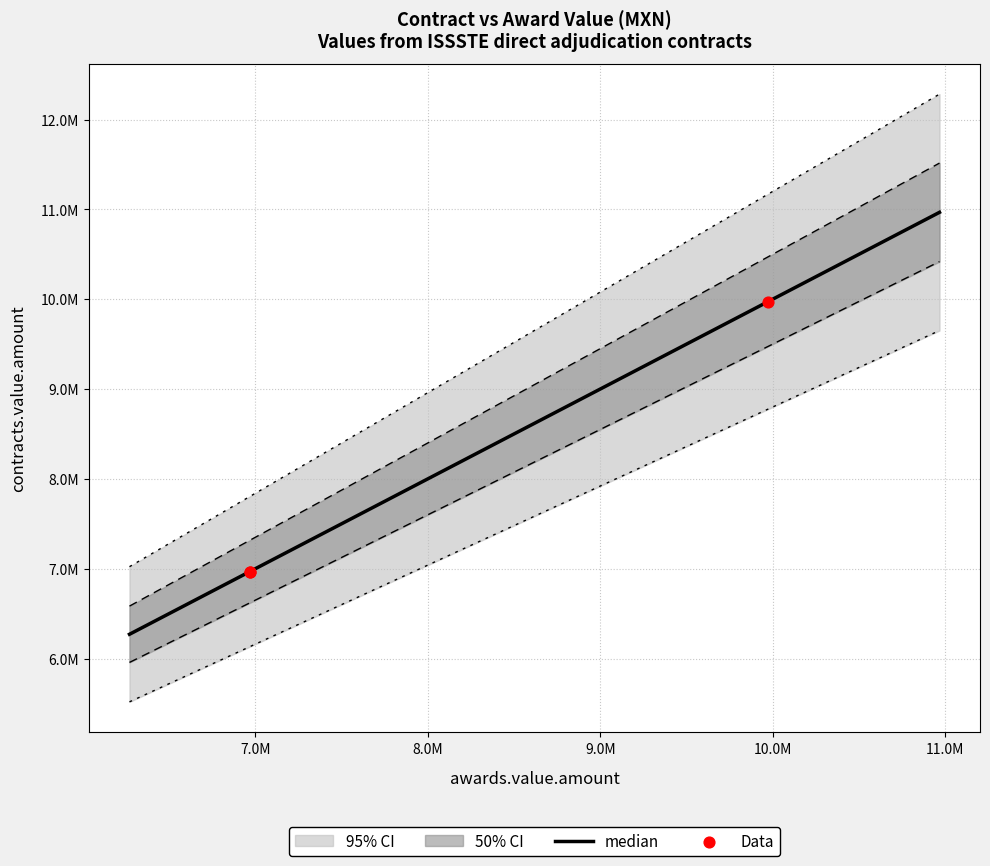

What is the ratio of the value at DA-CM-068/2009 to the value at DA-SOC-C-002-2009?

1.4